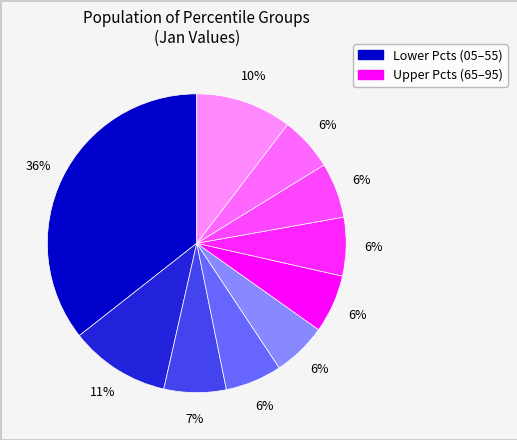

Count the number of slices in the pie.

10